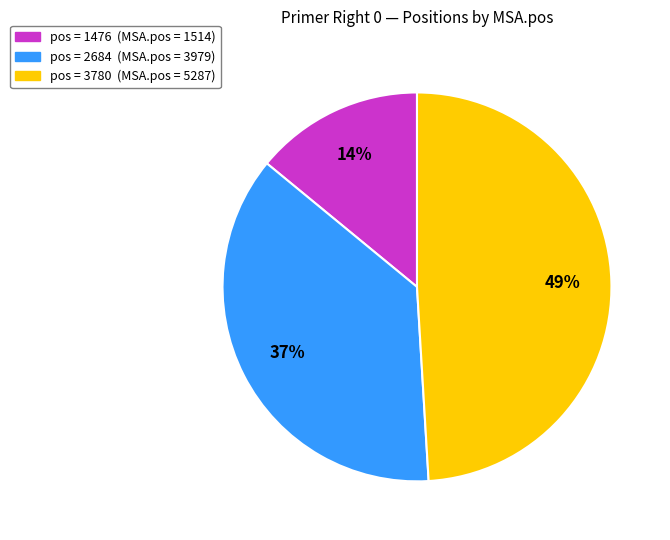

Does any single category account for the majority?

No